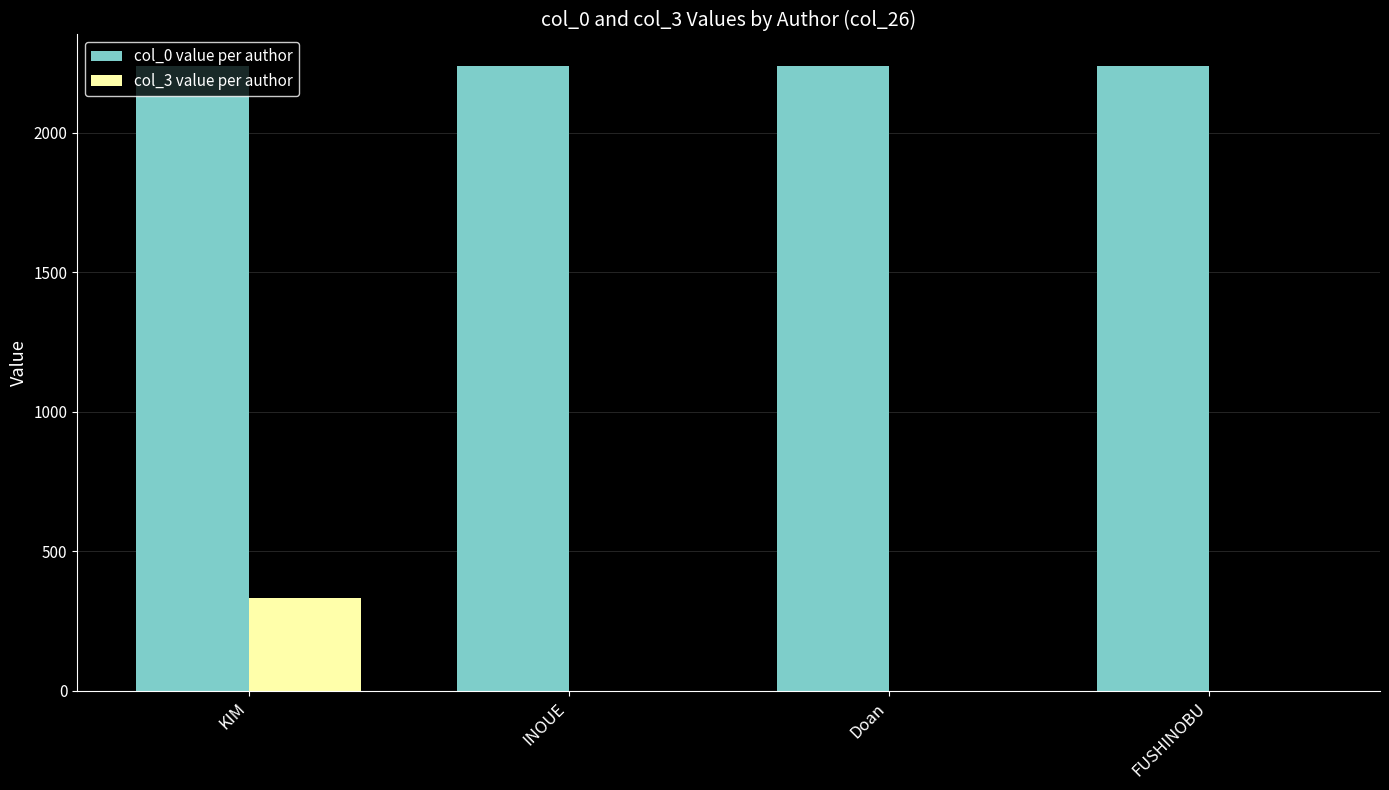

What is the greatest value displayed?

2240